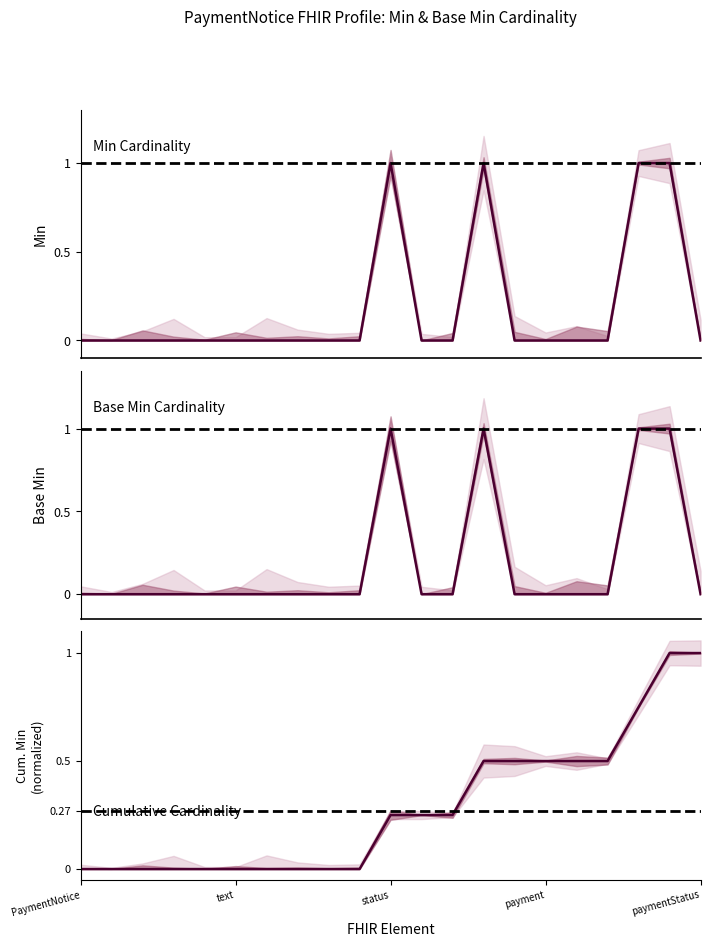

Between which two adjacent categories do Base Min and Cumulative Min (norm) first intersect?

10 and 11